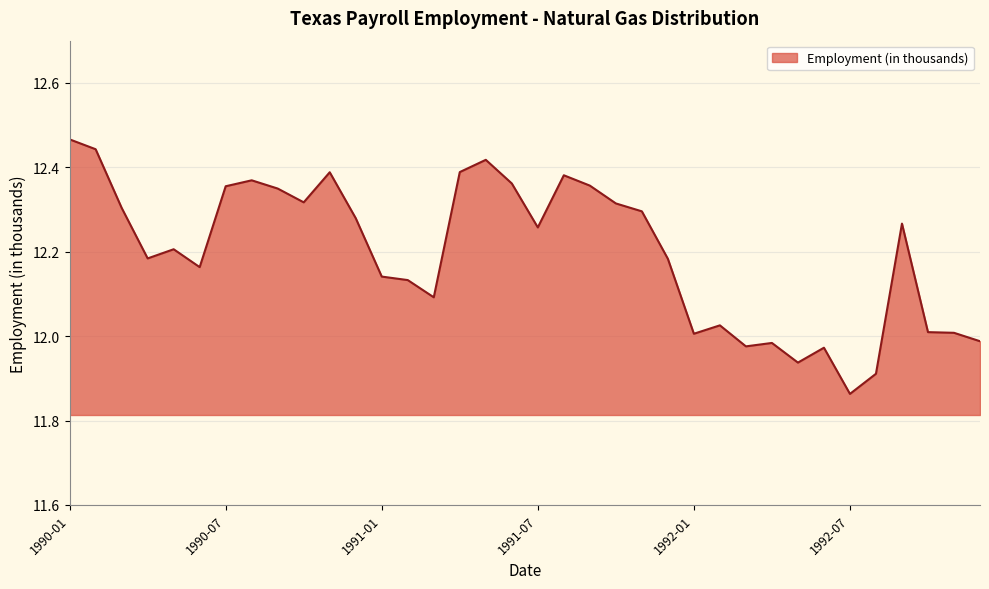

Reading left to right, transcribe all the data shown in this chart.

1990-01=12.5	1990-02=12.4	1990-03=12.3	1990-04=12.2	1990-05=12.2	1990-06=12.2	1990-07=12.4	1990-08=12.4	1990-09=12.3	1990-10=12.3	1990-11=12.4	1990-12=12.3	1991-01=12.1	1991-02=12.1	1991-03=12.1	1991-04=12.4	1991-05=12.4	1991-06=12.4	1991-07=12.3	1991-08=12.4	1991-09=12.4	1991-10=12.3	1991-11=12.3	1991-12=12.2	1992-01=12.0	1992-02=12.0	1992-03=12.0	1992-04=12.0	1992-05=11.9	1992-06=12.0	1992-07=11.9	1992-08=11.9	1992-09=12.3	1992-10=12.0	1992-11=12.0	1992-12=12.0